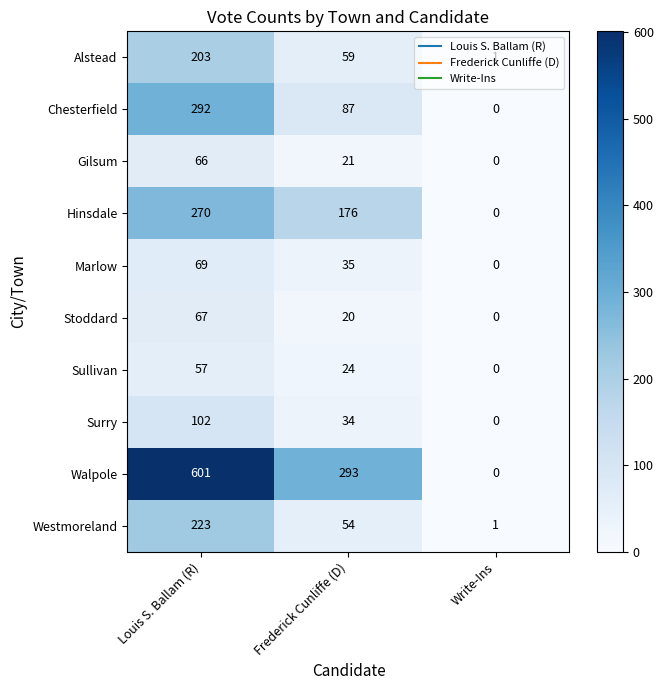

List the labels in order of Alstead value, smallest first.

Write-Ins, Frederick Cunliffe (D), Louis S. Ballam (R)